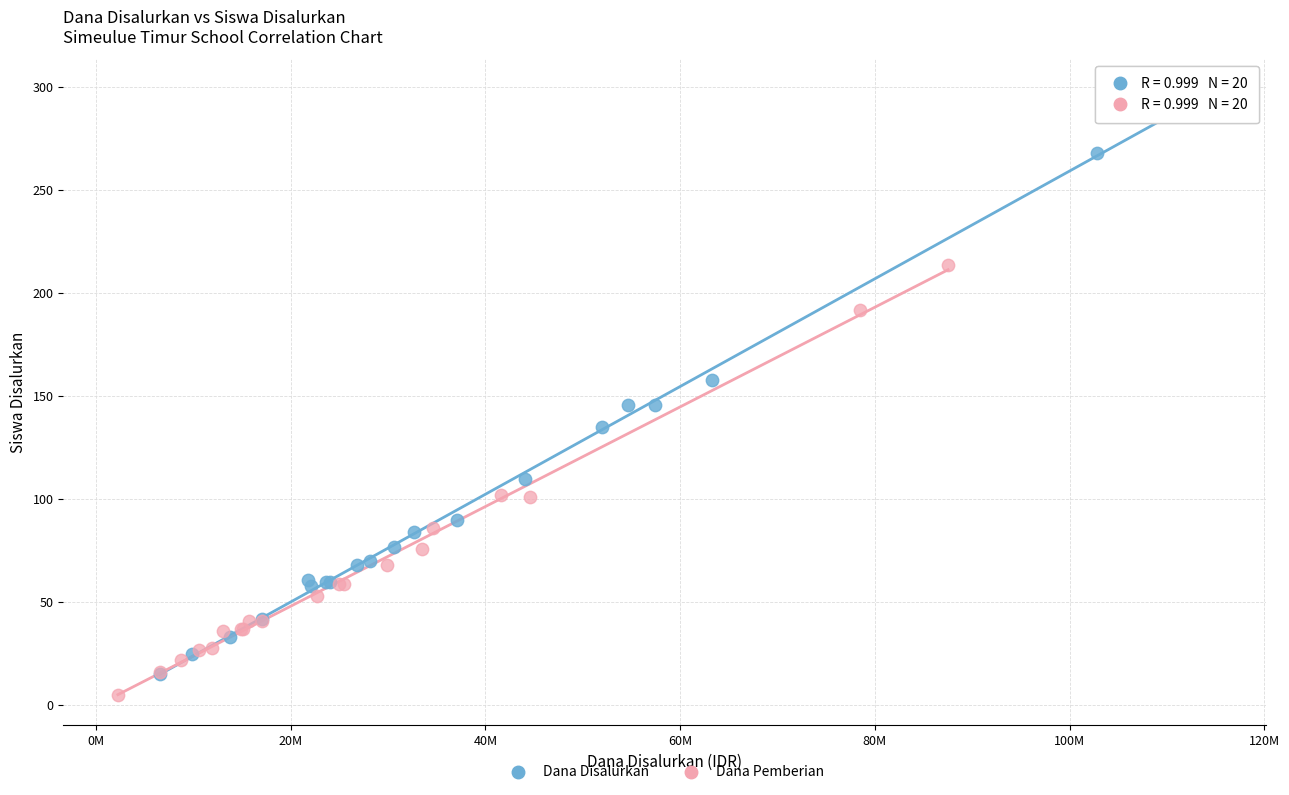

Which series contains the highest Y value?

Dana Disalurkan